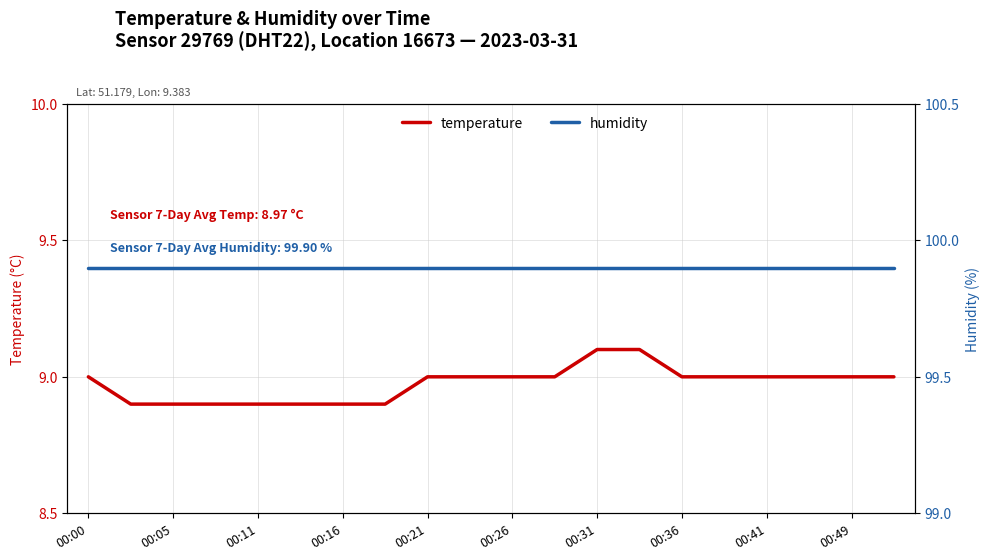

Does the chart have visible grid lines?

Yes